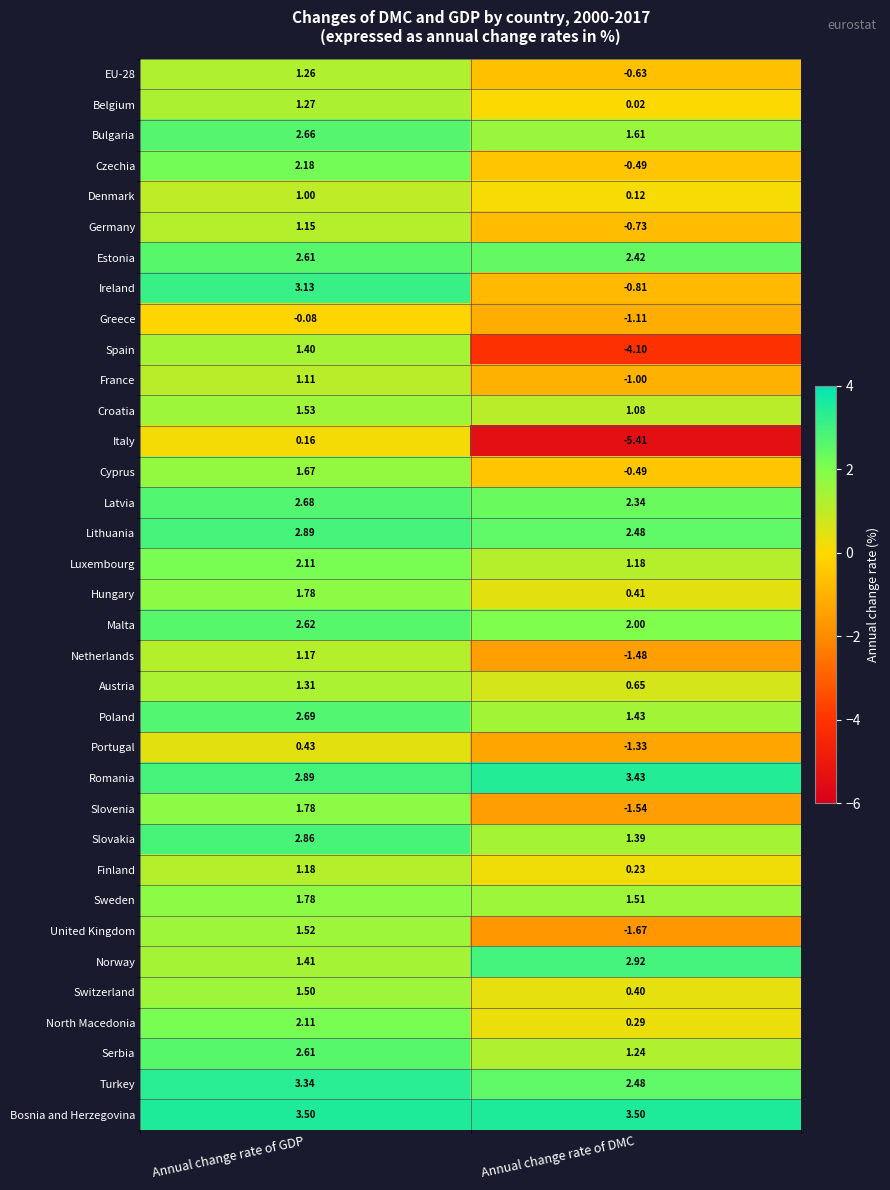

Which series changed the most between Annual change rate of GDP and Annual change rate of DMC?

Italy